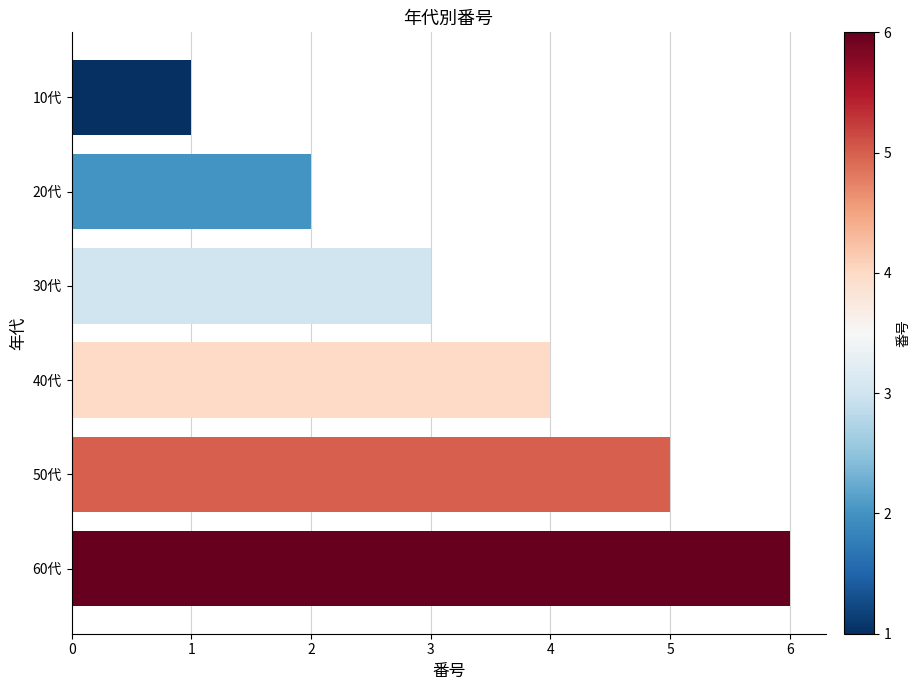

Count the values in the range 2 to 5.

4